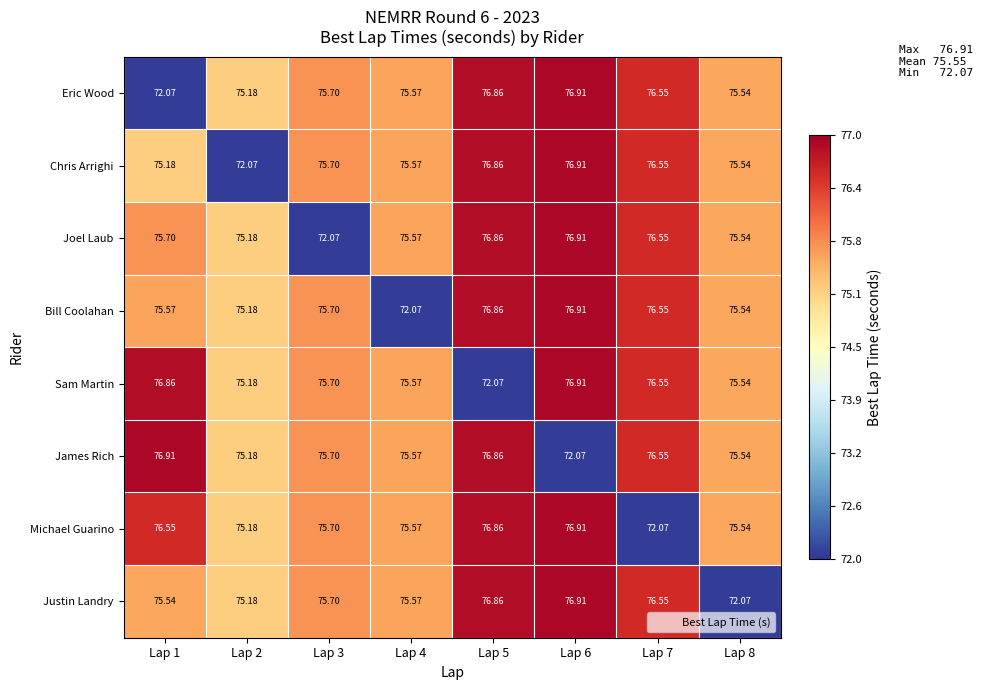

What is the total value across all series at Lap 2?

598.3